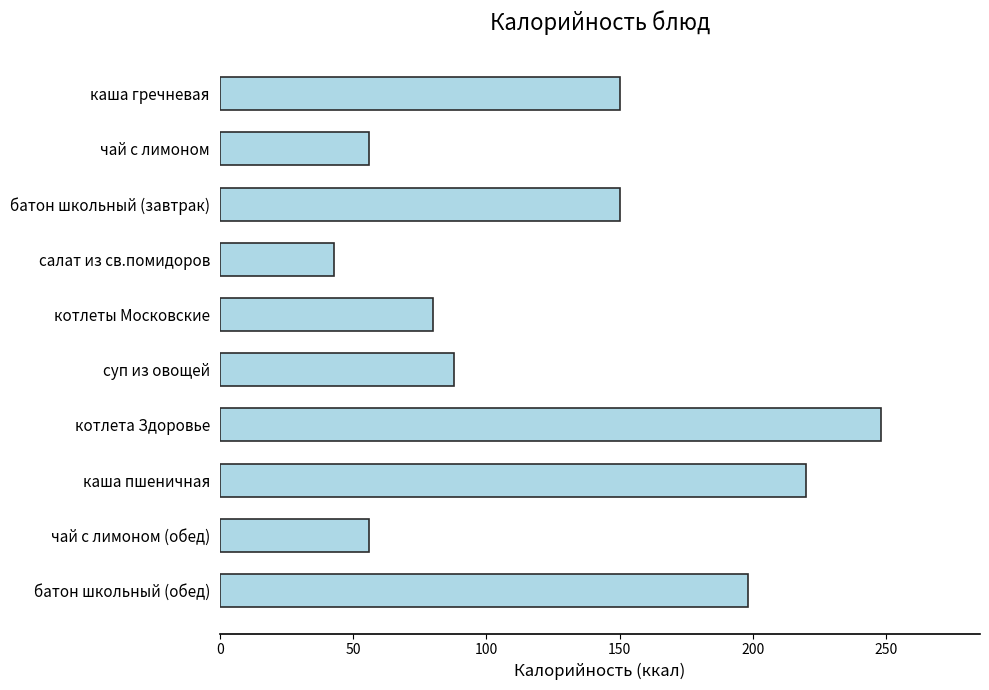

Reading bottom to top, extract all data points from this chart.

198	56	220	248	88	80	43	150	56	150